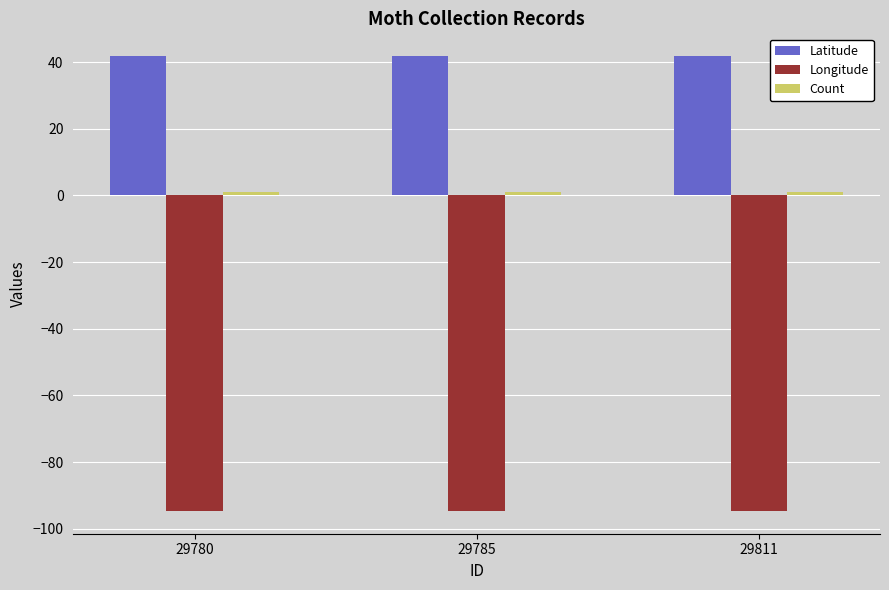

What is the greatest value displayed?

41.8